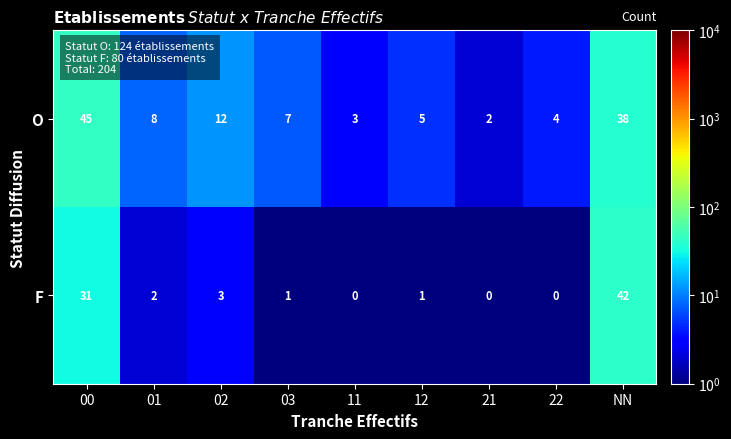

The value of O at 11 is 1. True or false?

False